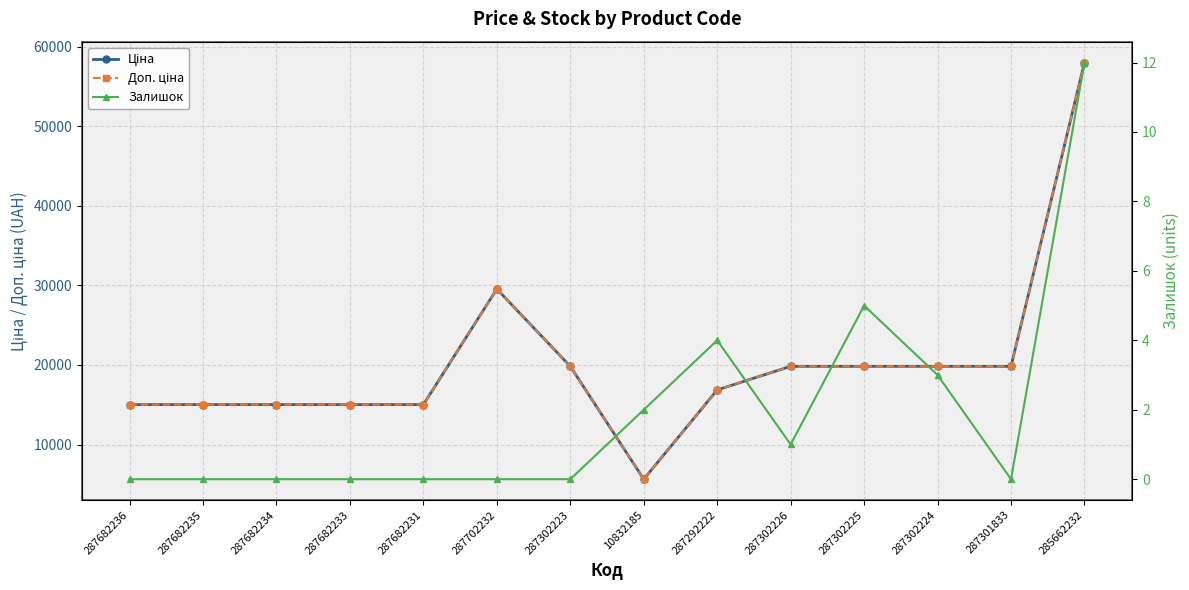

Where is the first local minimum for Ціна?

10832185